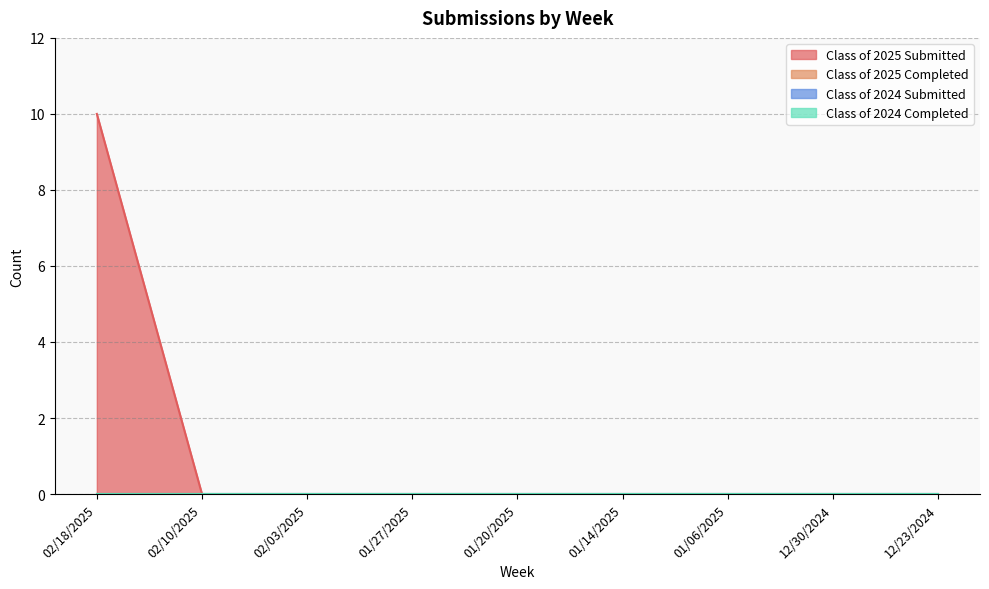

At which category does the chart reach its minimum across all series?

02/10/2025